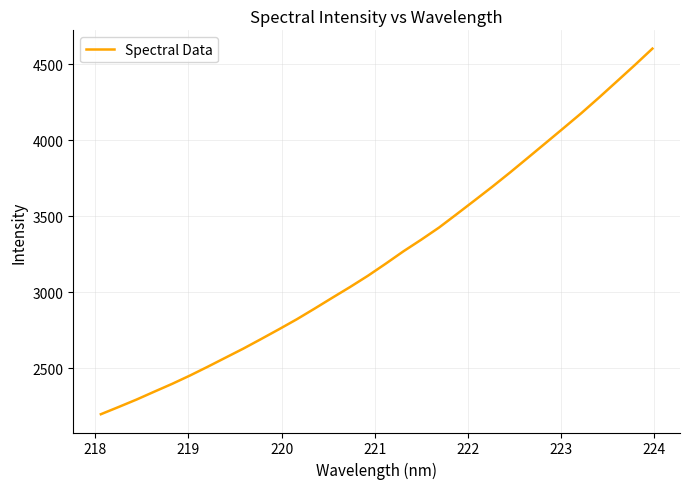

What is the difference between the maximum and minimum values?

2405.1